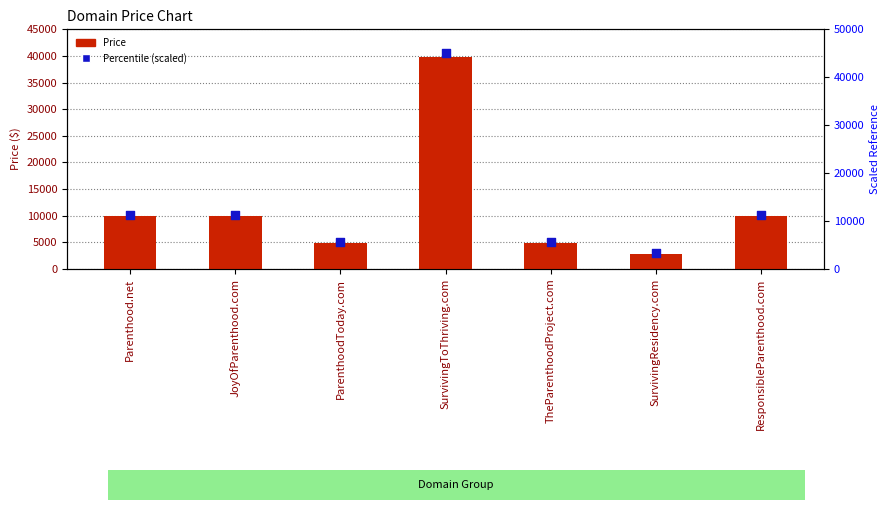

Which series has the largest total across all categories?

Percentile (scaled)